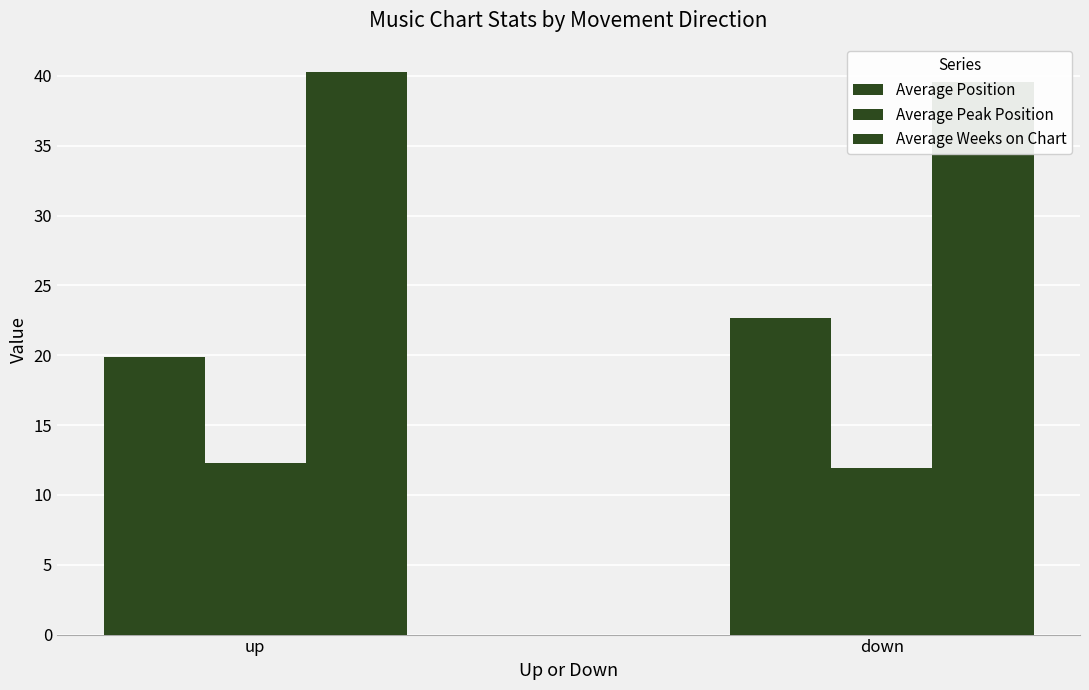

Reading right to left, transcribe all the data shown in this chart.

Average Position: 22.7	19.9
Average Peak Position: 11.9	12.3
Average Weeks on Chart: 39.6	40.3